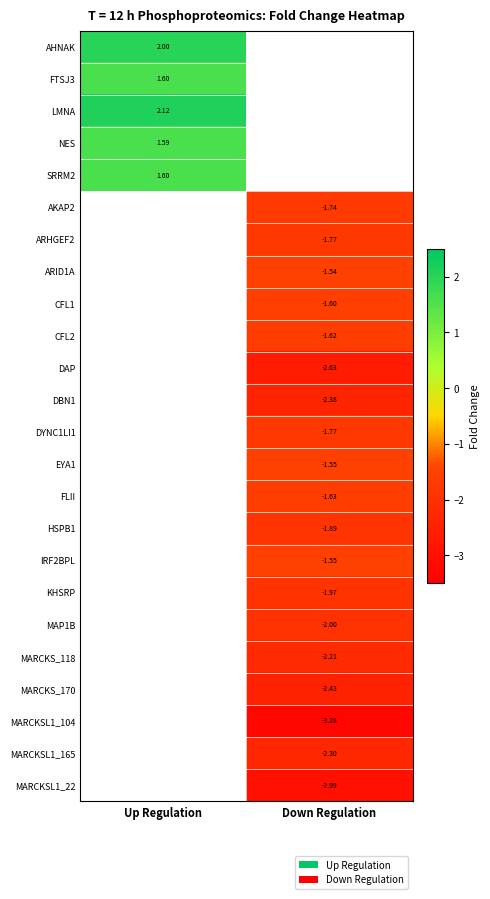

How many data points in DBN1 are less than -2?

1